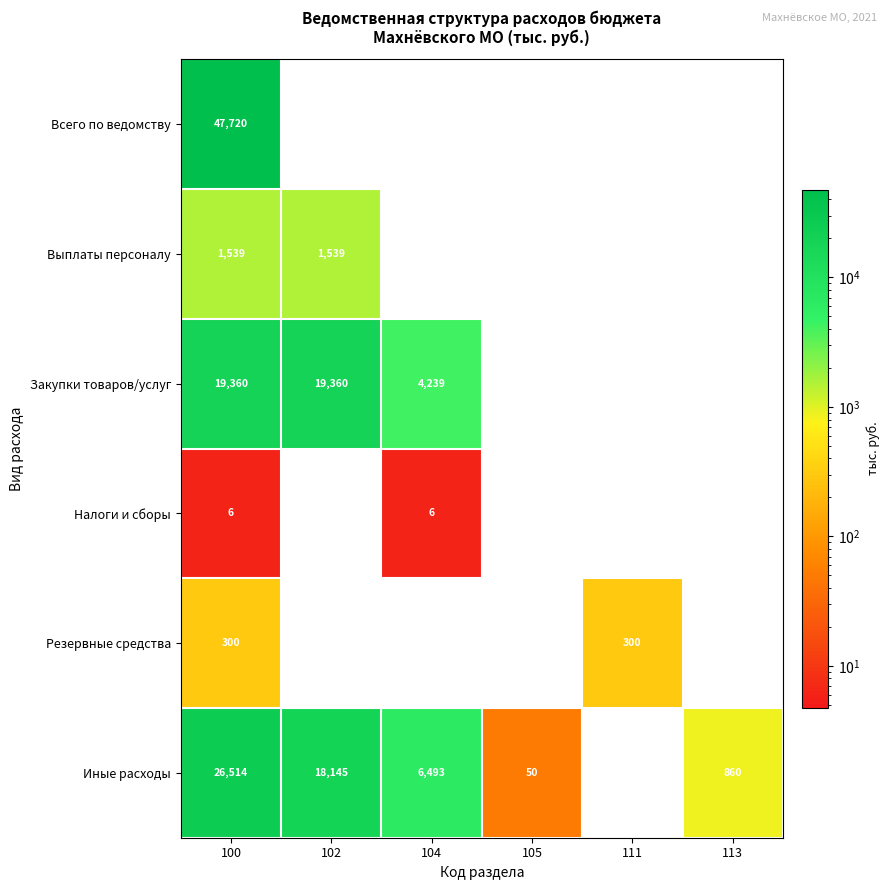

Is it true that Закупки товаров/услуг equals 19360 at 100?

True